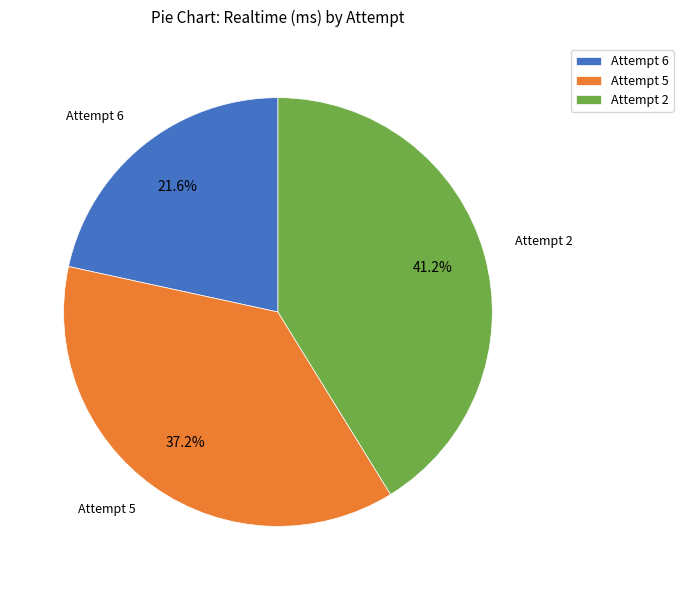

Approximately how many times larger is the value at Attempt 2 compared to Attempt 6?

1.9